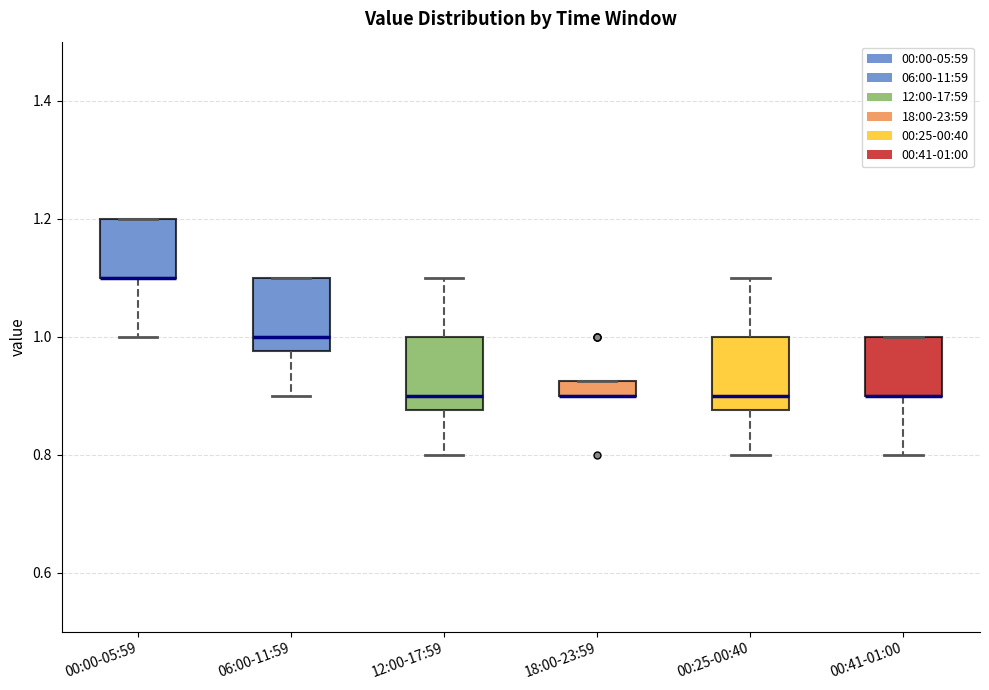

Where does the lower whisker of the box for 06:00-11:59 end on the y-axis? The values are not printed on the chart, so give them approximately, as read against the axis.

0.90